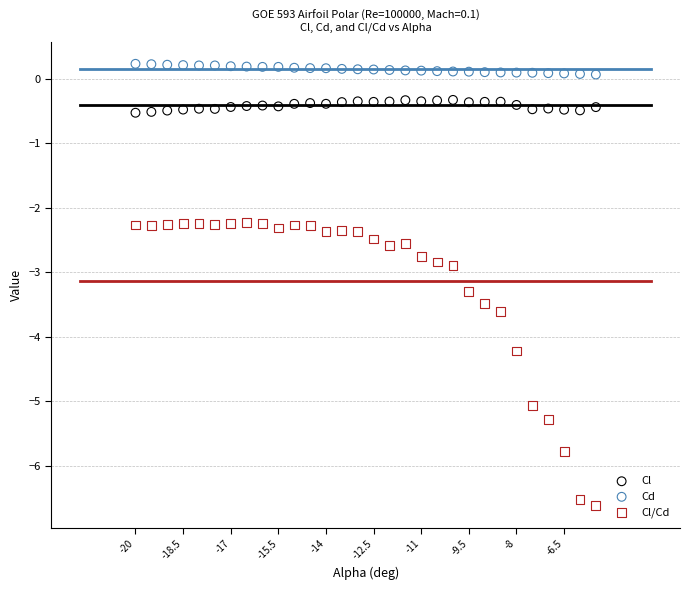

Which series reaches the minimum Y coordinate?

Cl/Cd